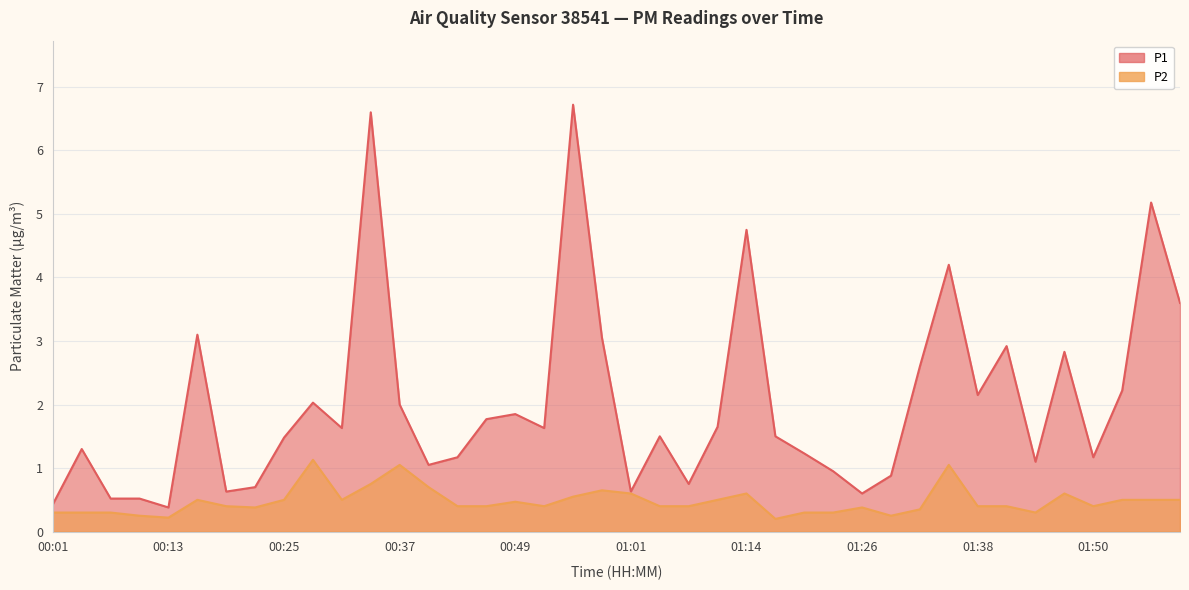

At how many categories does at least one series exceed 4?

5